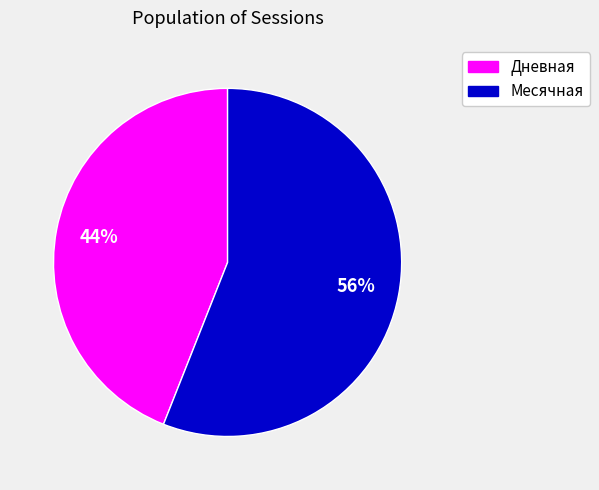

Is there a majority slice in this chart?

Yes